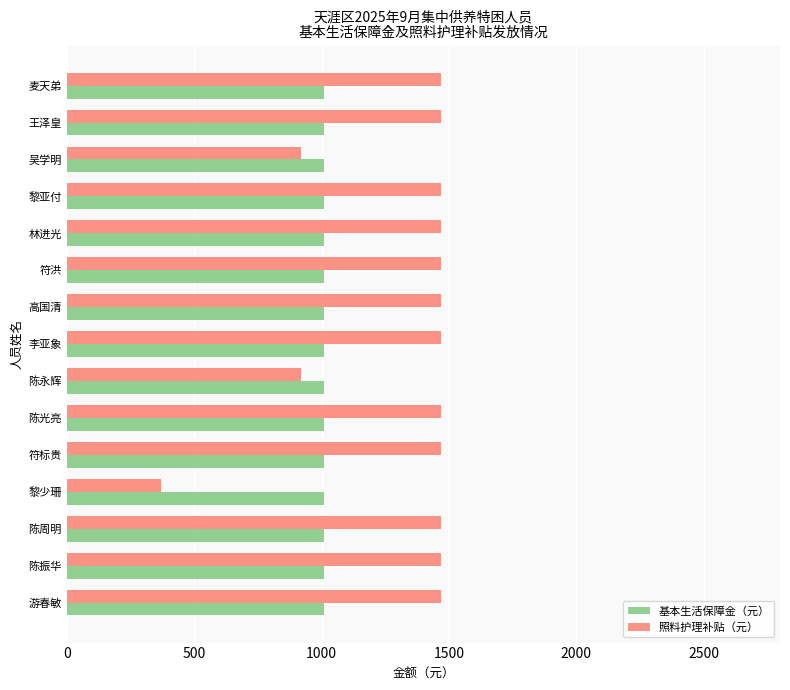

How many series are shown in this chart?

2